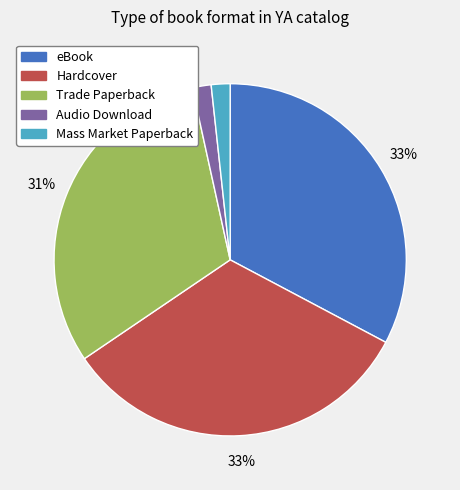

To the nearest percent, what is the average slice percentage?

20%